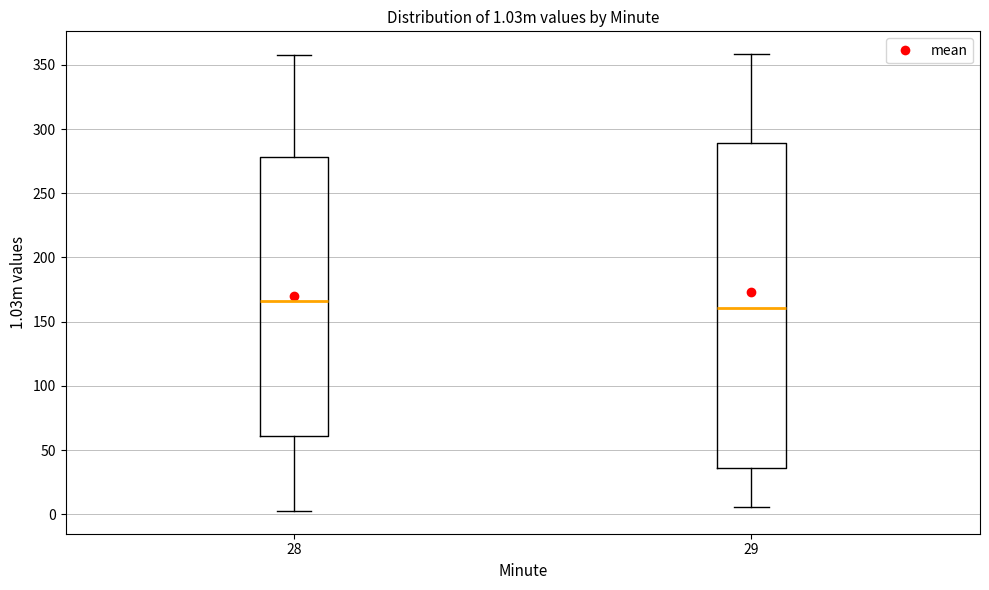

Comparing the boxes themselves (not the whiskers), which one is the tallest?

29